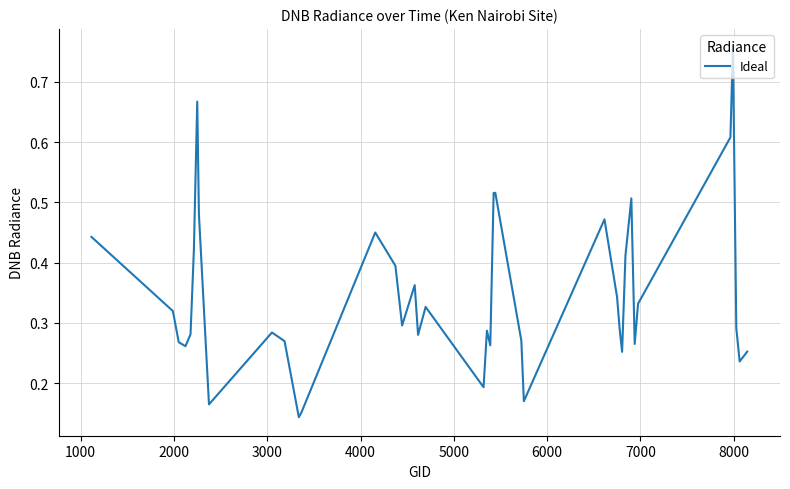

How many lines are shown in the chart?

1